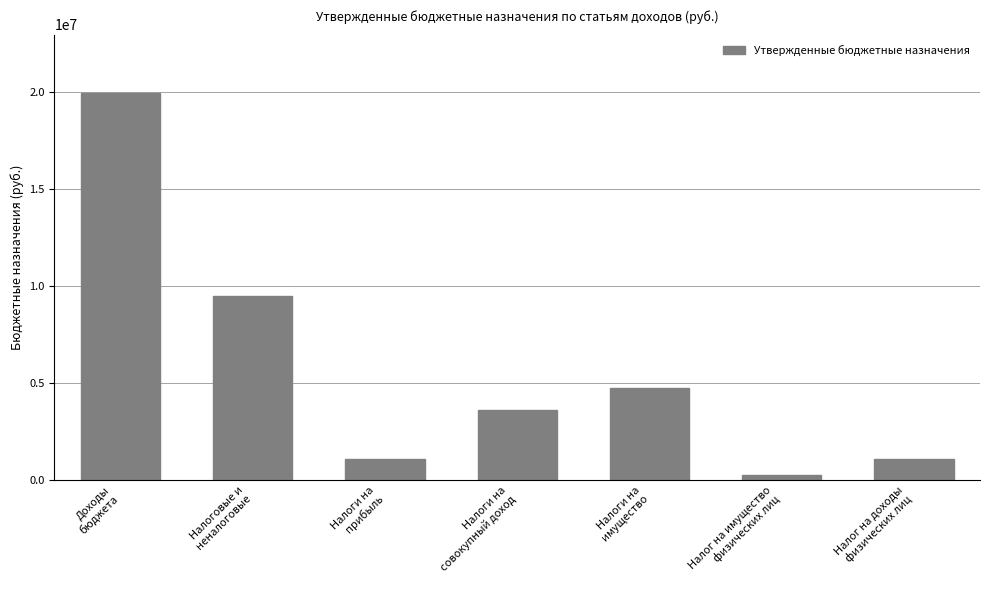

What is the maximum value shown in the chart?

19953900